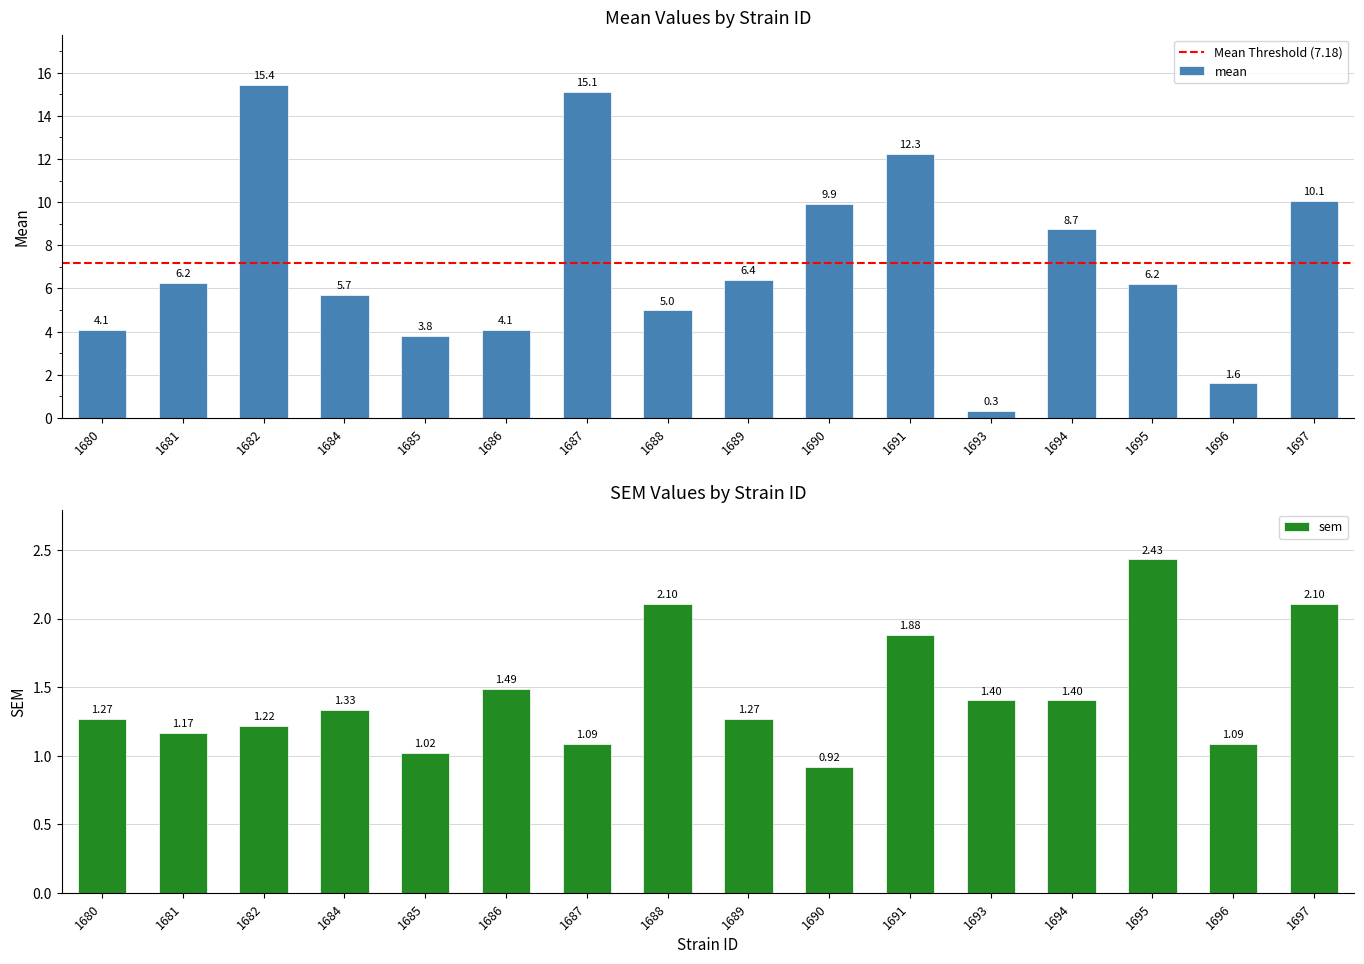

What is the total value across all series at 1689?

7.7